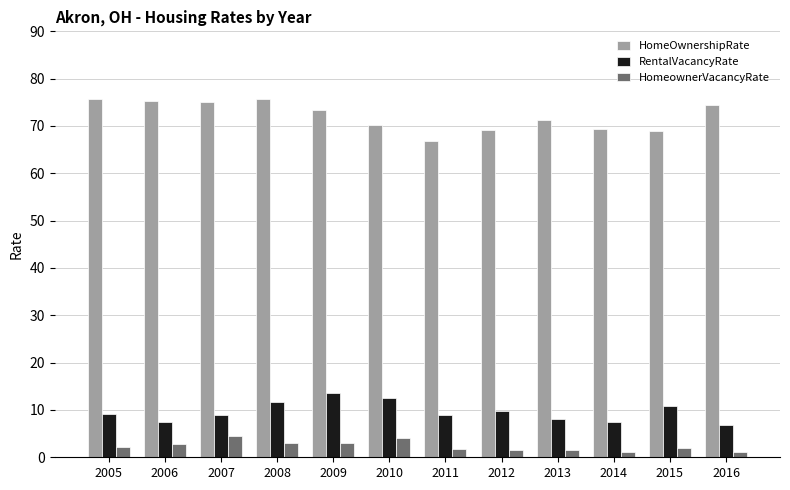

Is the value of RentalVacancyRate at 2012 greater than the value of HomeOwnershipRate at 2007?

No